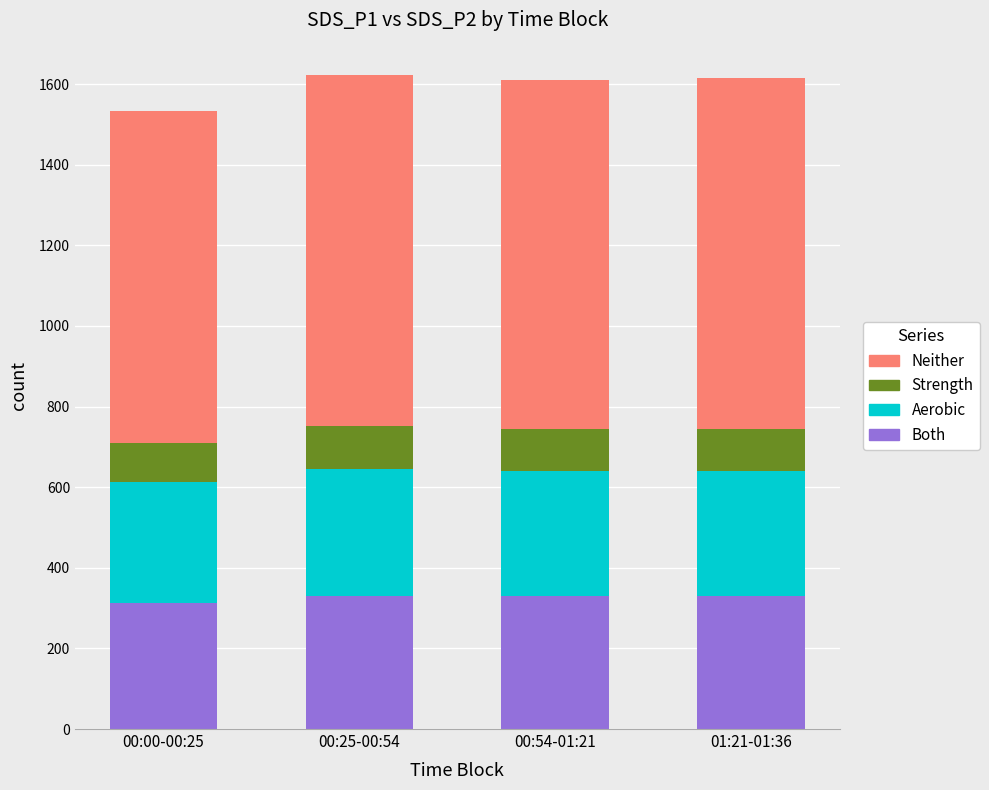

What is the lowest value of the Both series?

312.2